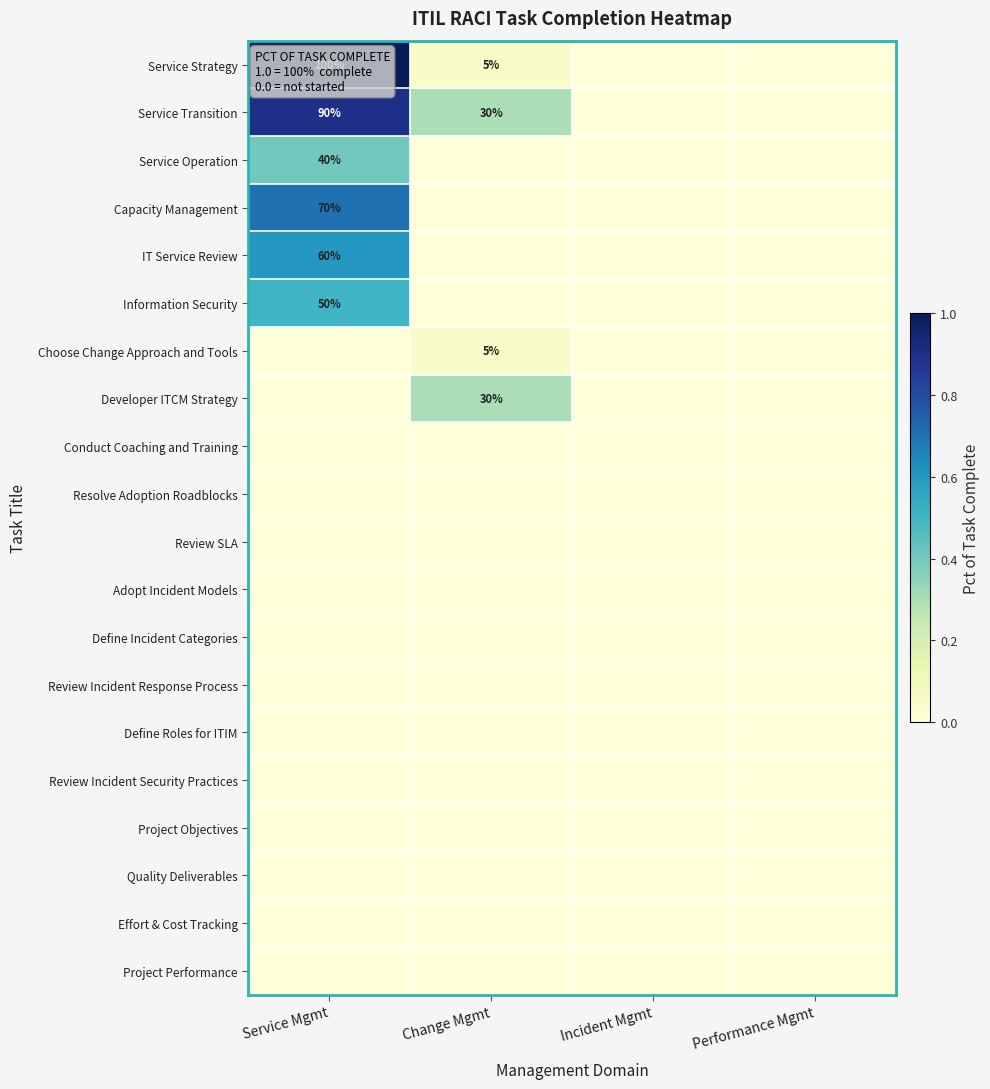

The IT Service Review series shows 33 at Service Mgmt. True or false?

False